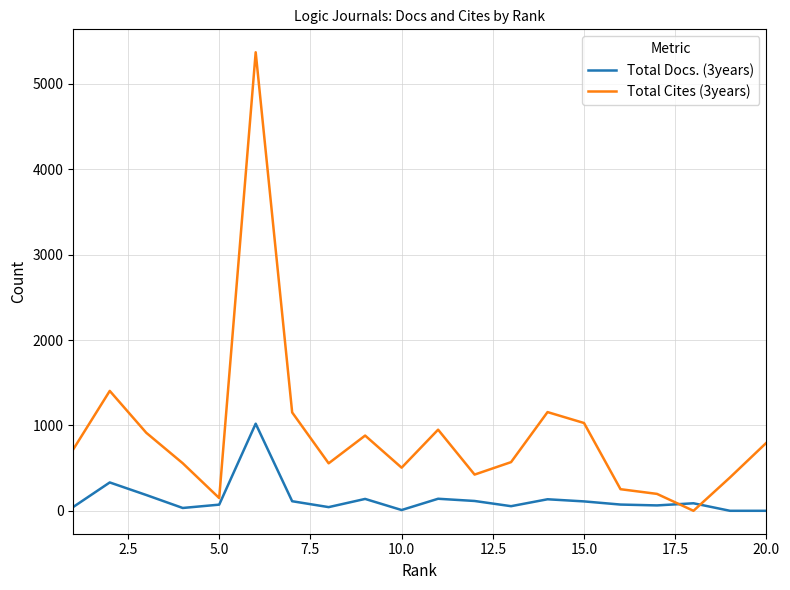

Which series has the largest range (max minus min)?

Total Cites (3years)